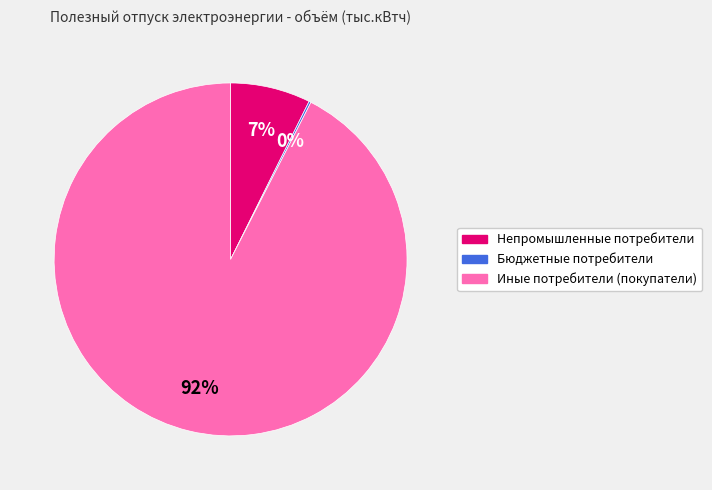

What is the largest slice in the pie chart?

Иные потребители (покупатели)